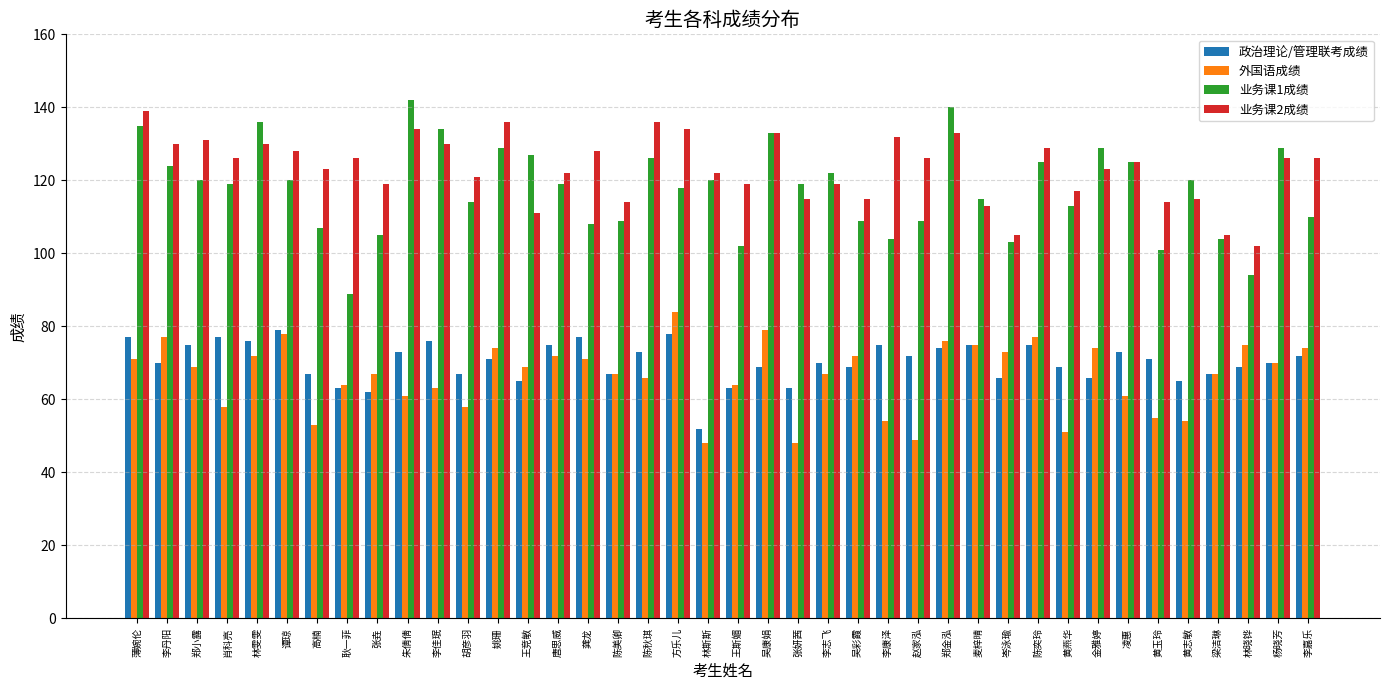

What is the spread (max minus min) of values at 李丹阳?

60